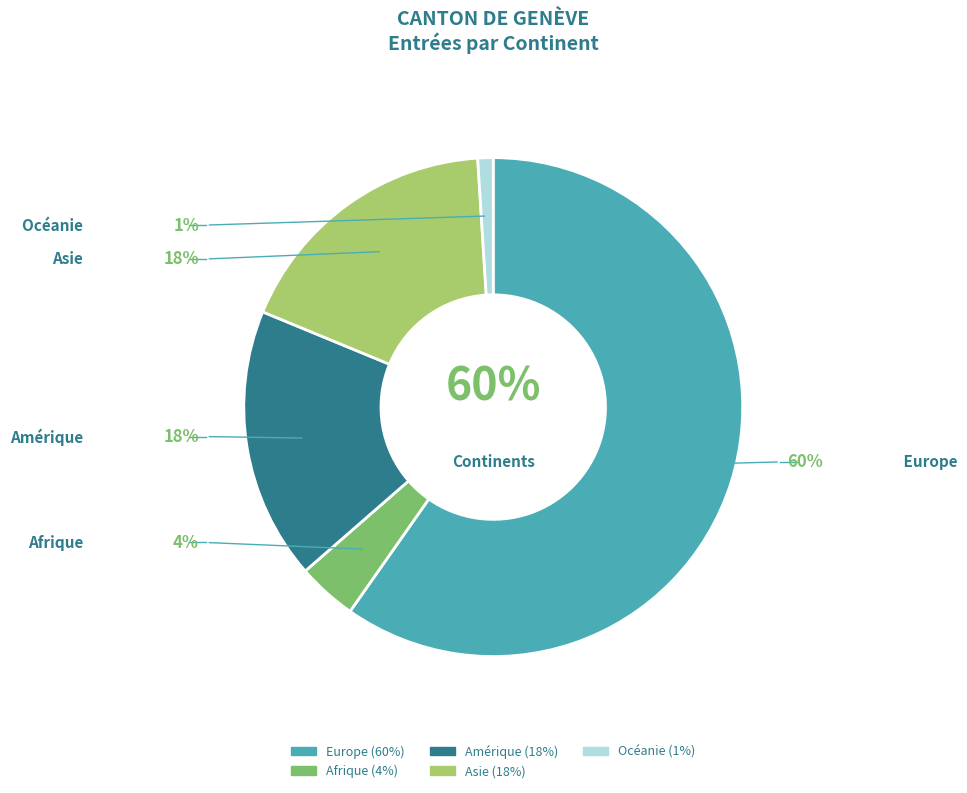

Which slice is the smallest?

Océanie